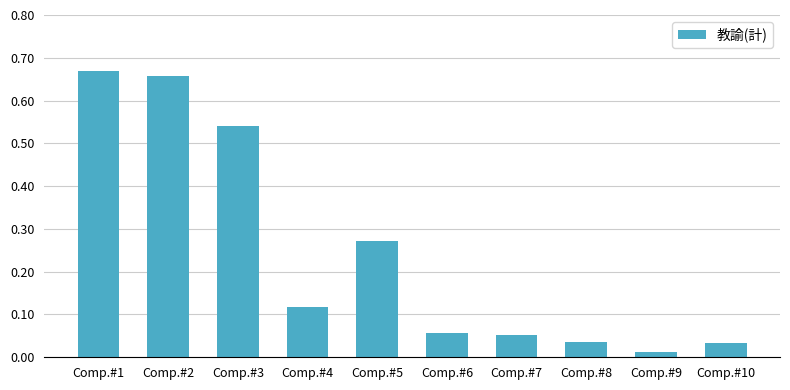

Which label corresponds to the smallest value in the chart?

Comp.#9